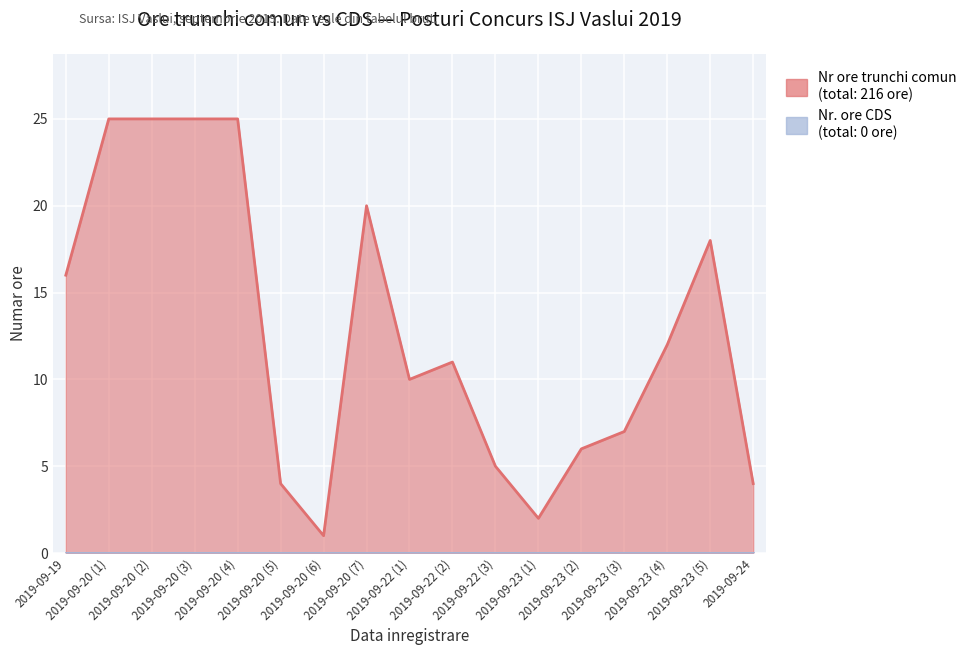

Rank the categories by value from lowest to highest.

2019-09-20 (6), 2019-09-23 (1), 2019-09-20 (5), 2019-09-24, 2019-09-22 (3), 2019-09-23 (2), 2019-09-23 (3), 2019-09-22 (1), 2019-09-22 (2), 2019-09-23 (4), 2019-09-19, 2019-09-23 (5), 2019-09-20 (7), 2019-09-20 (1), 2019-09-20 (2), 2019-09-20 (3), 2019-09-20 (4)